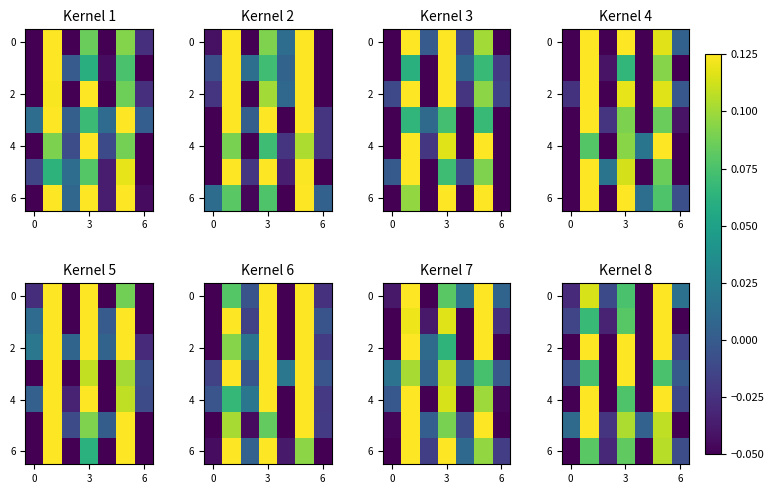

How many distinct data groups are displayed?

7